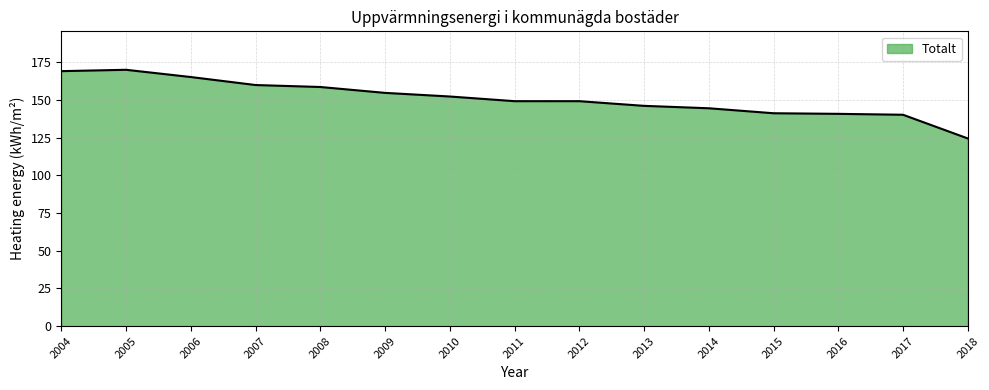

What is the sum of all values?

2264.0